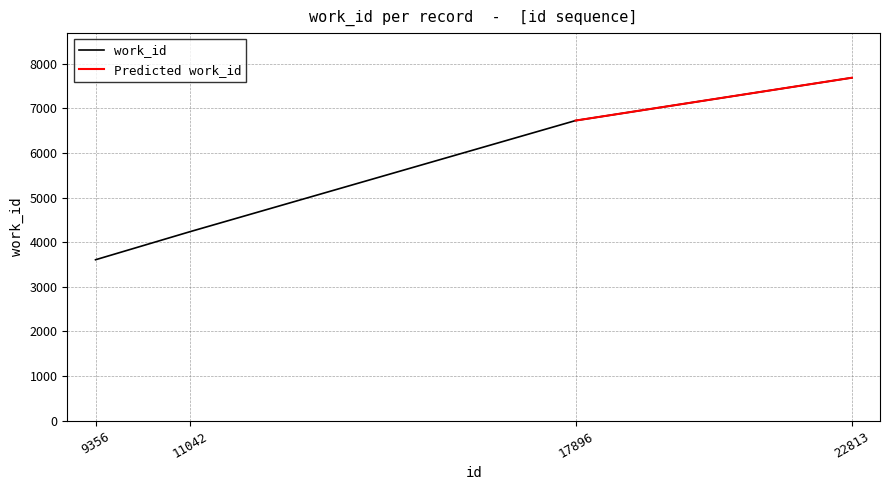

The chart shows a value of 3607 at 9356. True or false?

True